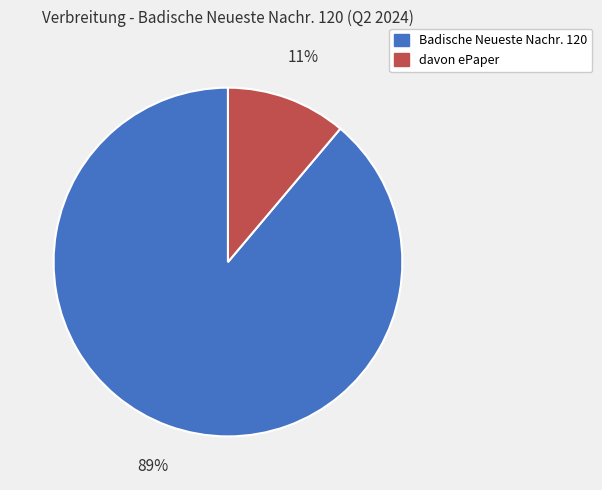

How many slices are in this pie chart?

2